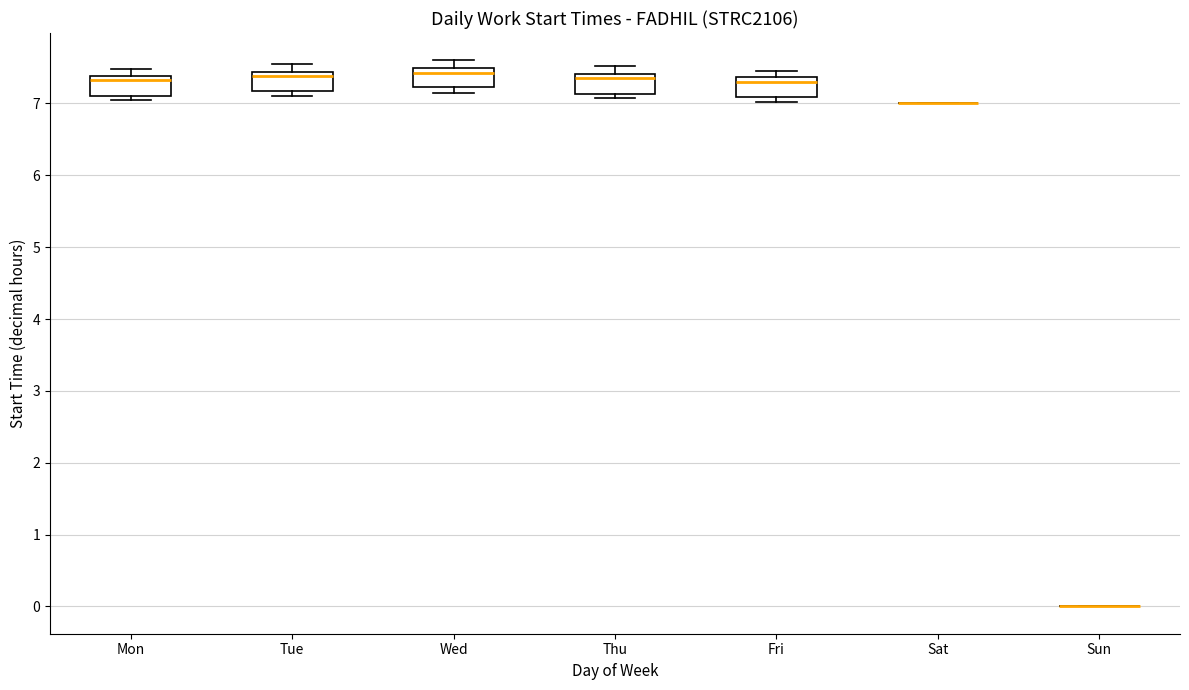

Reading left to right, transcribe this box plot: for each box, give where its median line is, the range the box spans, and where its two whiskers end, as read against the y-axis. The values are not printed on the chart, so give them approximately, as read against the axis.

Mon: median 7.3, box 7.1 to 7.4, whiskers 7.1 (just below the box's lower edge) to 7.5
Tue: median 7.4 (just below the box's upper edge), box 7.2 to 7.4, whiskers 7.1 to 7.6
Wed: median 7.4, box 7.2 to 7.5, whiskers 7.2 (just below the box's lower edge) to 7.6
Thu: median 7.4 (just below the box's upper edge), box 7.1 to 7.4, whiskers 7.1 (just below the box's lower edge) to 7.5
Fri: median 7.3, box 7.1 to 7.4, whiskers 7.0 to 7.5
Sat: box collapsed to a line at 7.0, whiskers 7.0 to 7.0
Sun: box collapsed to a line at 0.0, whiskers 0.0 to 0.0